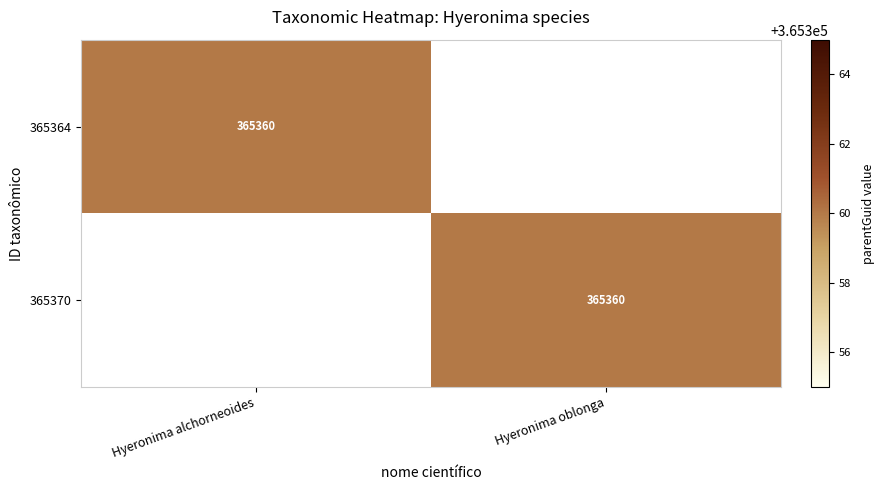

At how many categories does at least one series exceed 159168?

2